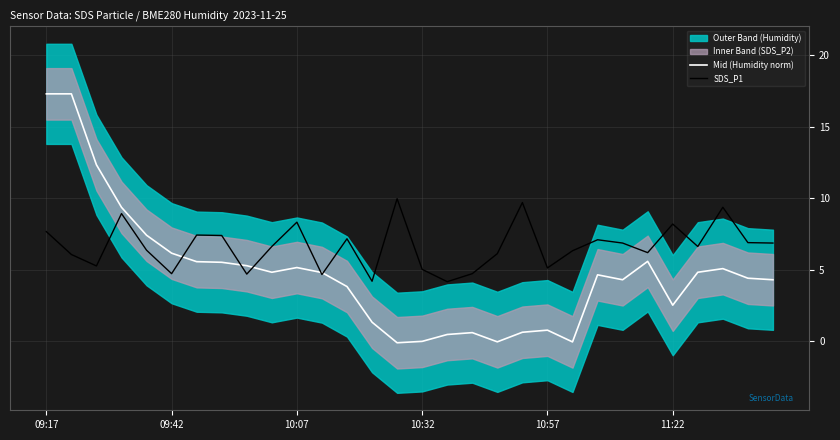

How many data points in Mid (Humidity norm) are above 4?

19